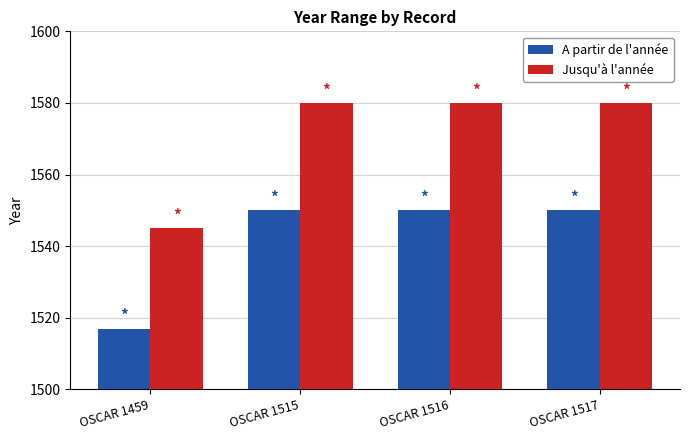

What are all the series names shown in the legend?

A partir de l'année, Jusqu'à l'année